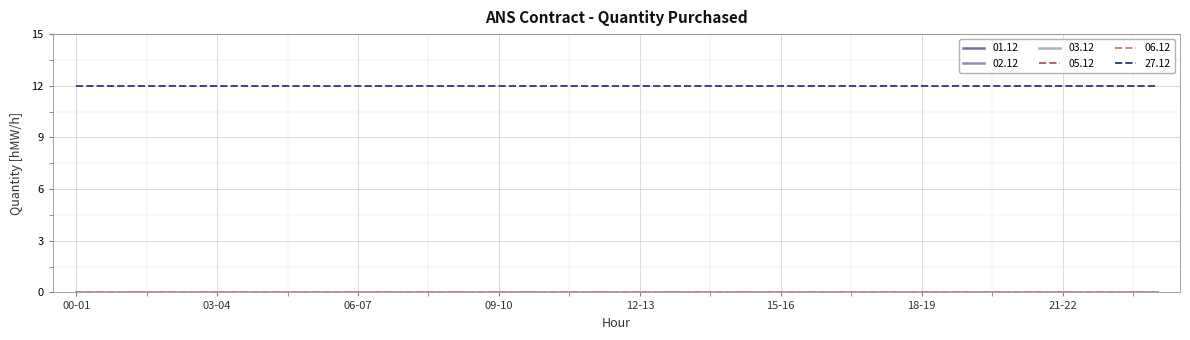

Is this an area chart (filled region under the line)?

No